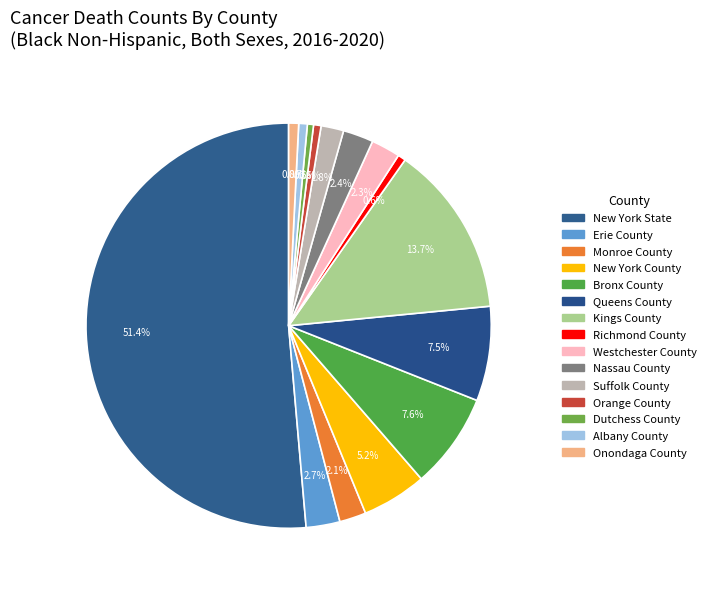

How many segments does this pie chart have?

15